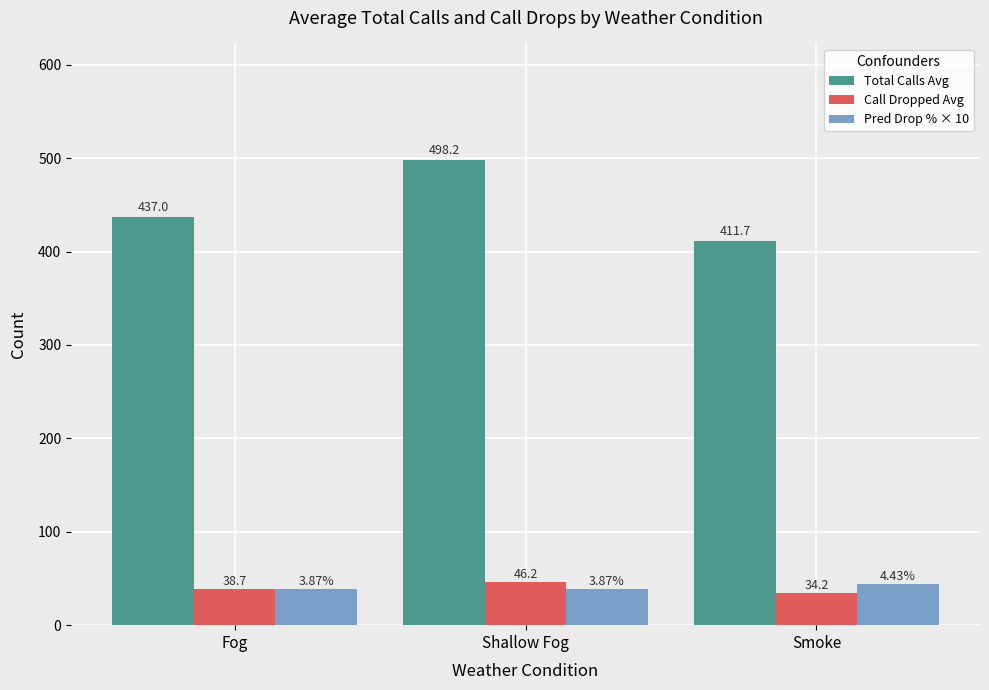

Rank the categories by Total Calls Avg value from lowest to highest.

Smoke, Fog, Shallow Fog